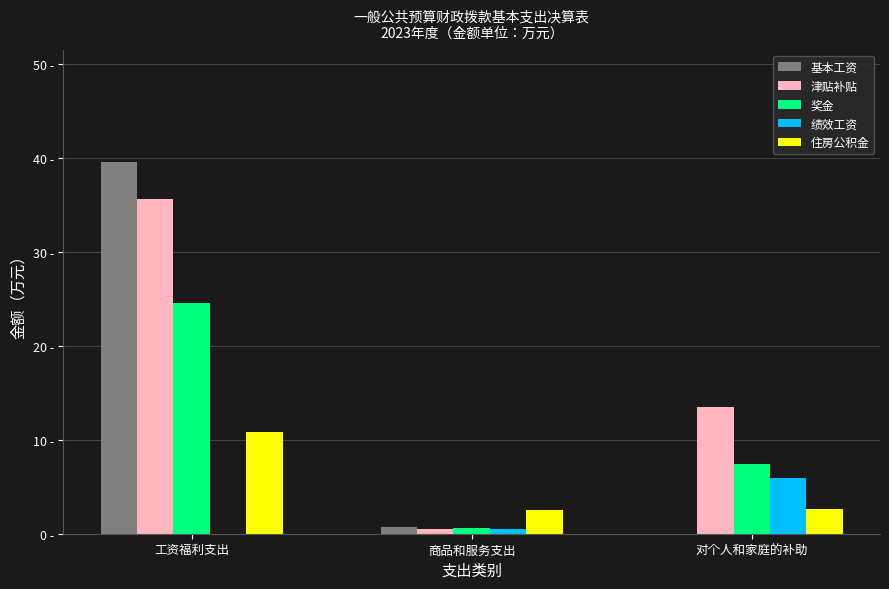

Which category has the lowest value across all series?

对个人和家庭的补助